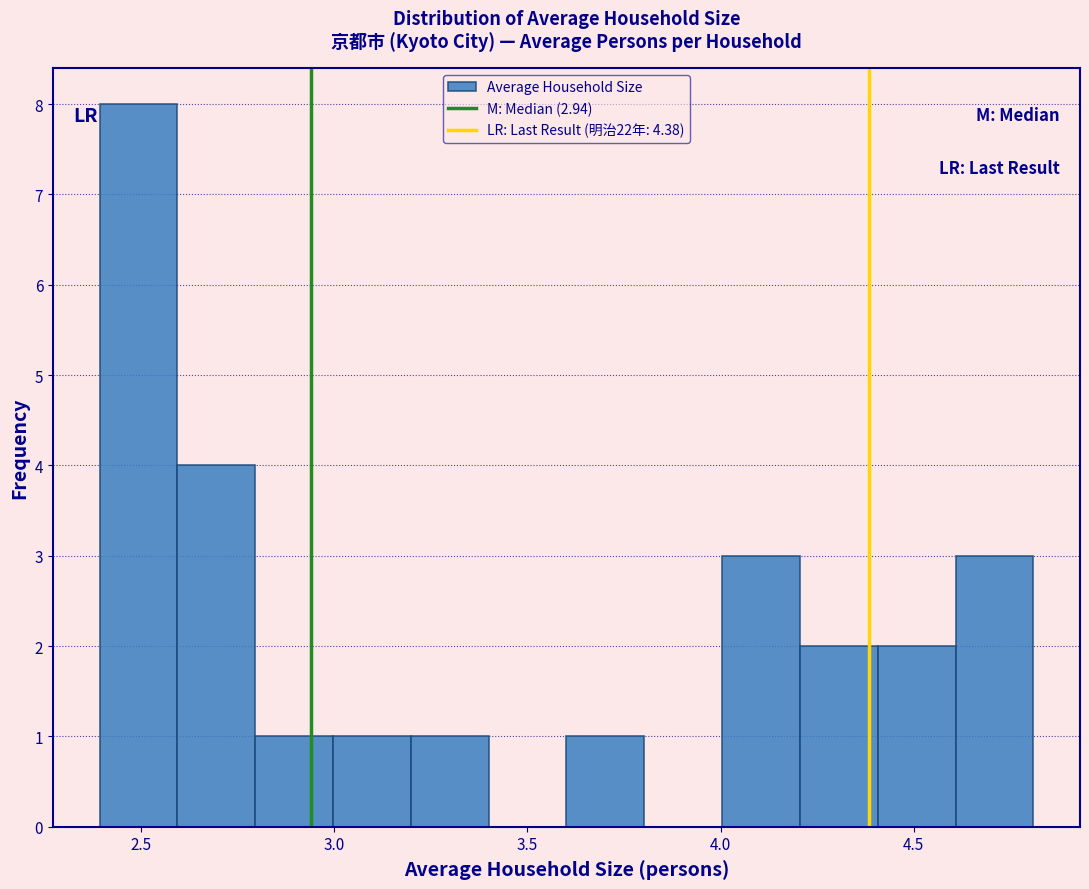

Reading left to right, transcribe this chart: for each bar, give the range it covers on the x-axis and its height. Neither the bar edges nor the heights are printed on the chart, so give them approximately, as read against the axes.

2.4 to 2.6: 8
2.6 to 2.8: 4
2.8 to 3.0: 1
3.0 to 3.2: 1
3.2 to 3.4: 1
3.4 to 3.6: 0
3.6 to 3.8: 1
3.8 to 4.0: 0
4.0 to 4.2: 3
4.2 to 4.4: 2
4.4 to 4.6: 2
4.6 to 4.8: 3